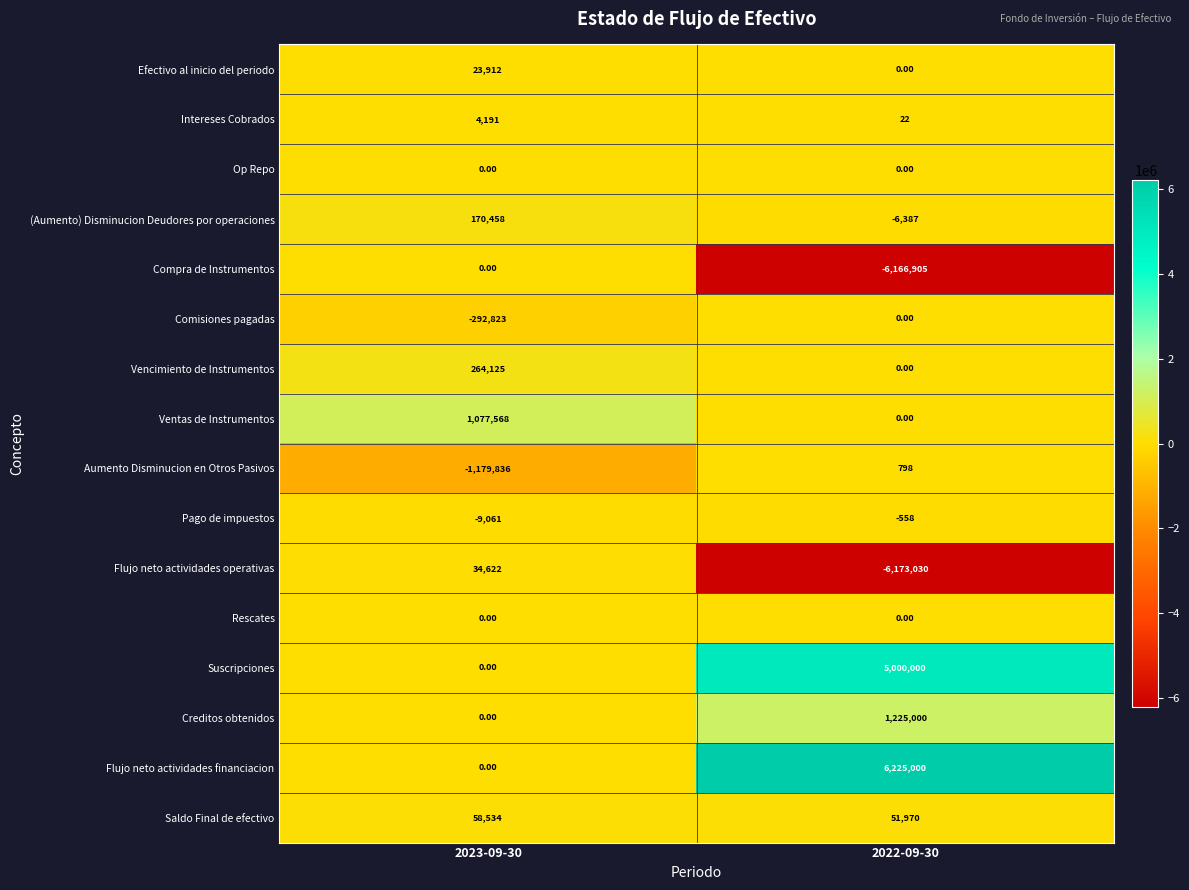

Which series has the largest range (max minus min)?

Flujo neto actividades financiacion